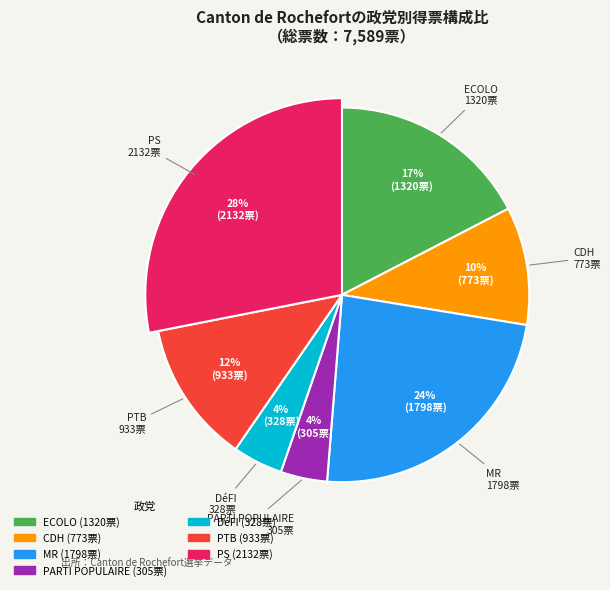

Is it true that MR is 33% of the pie?

False